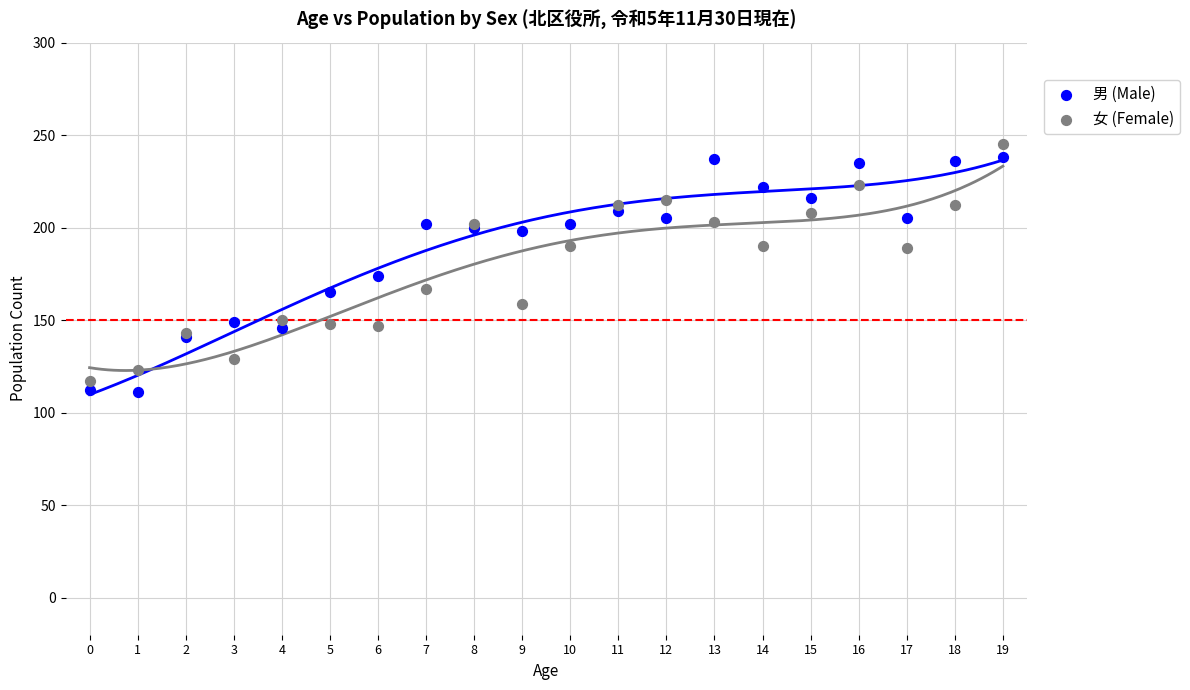

Across all series, what Y value is closest to 178?

174